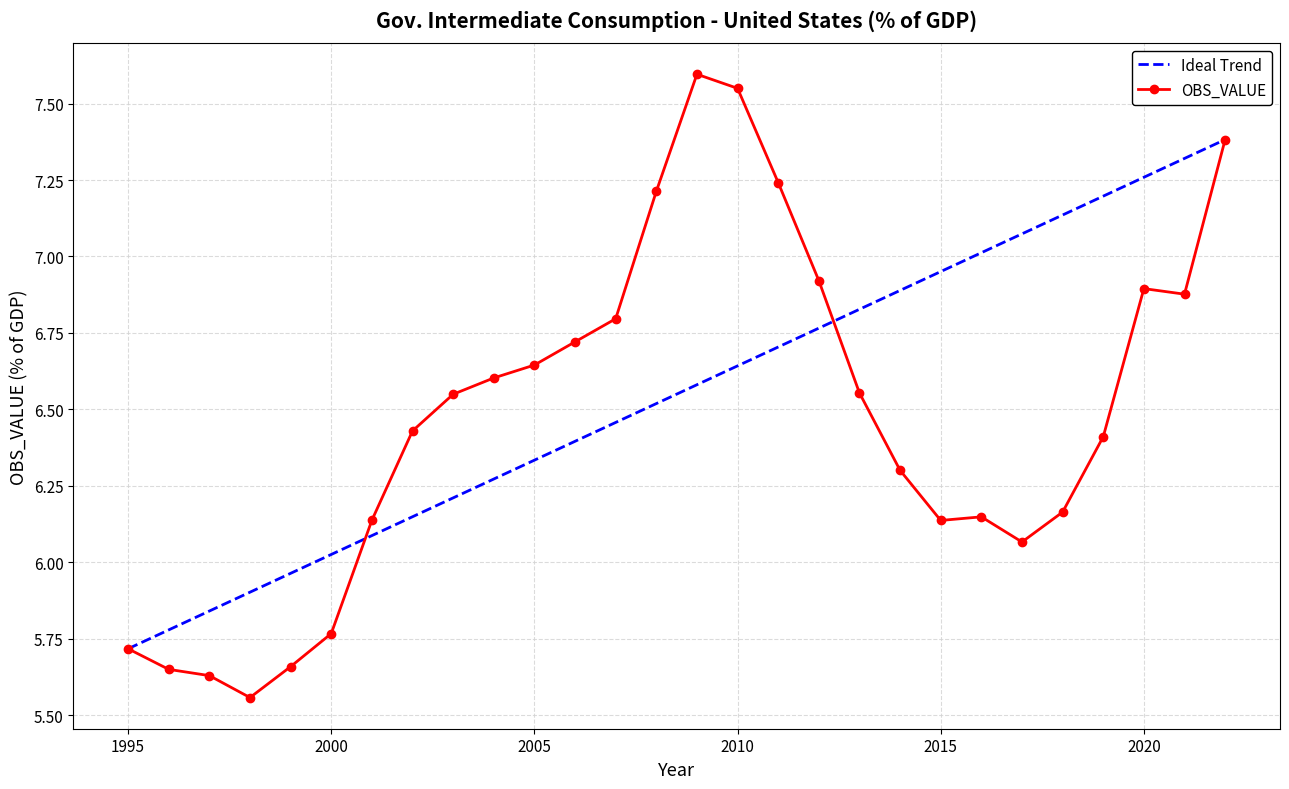

Rank the series by their maximum value, from lowest to highest.

Ideal Trend, OBS_VALUE